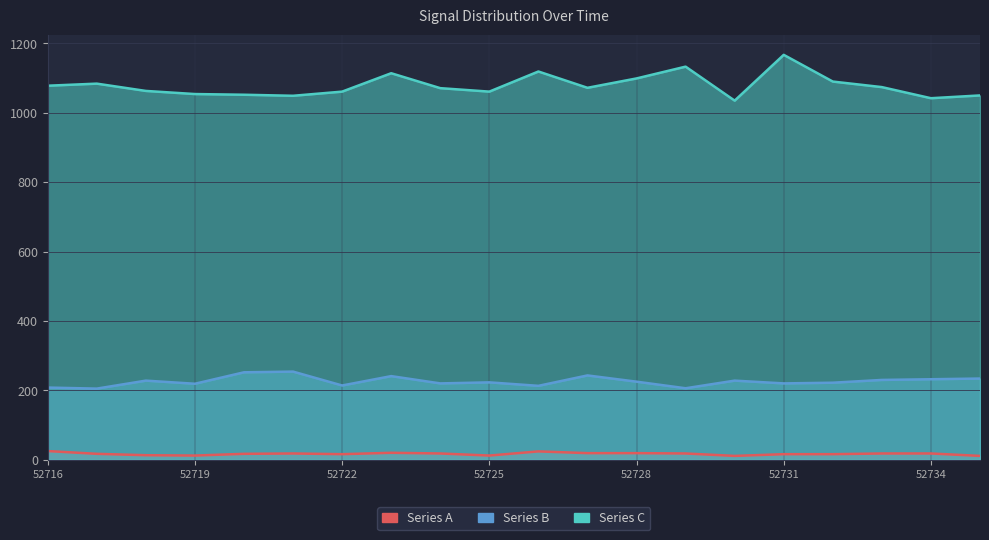

Is the value of Series A at 52719 greater than the value of Series B at 52733?

No